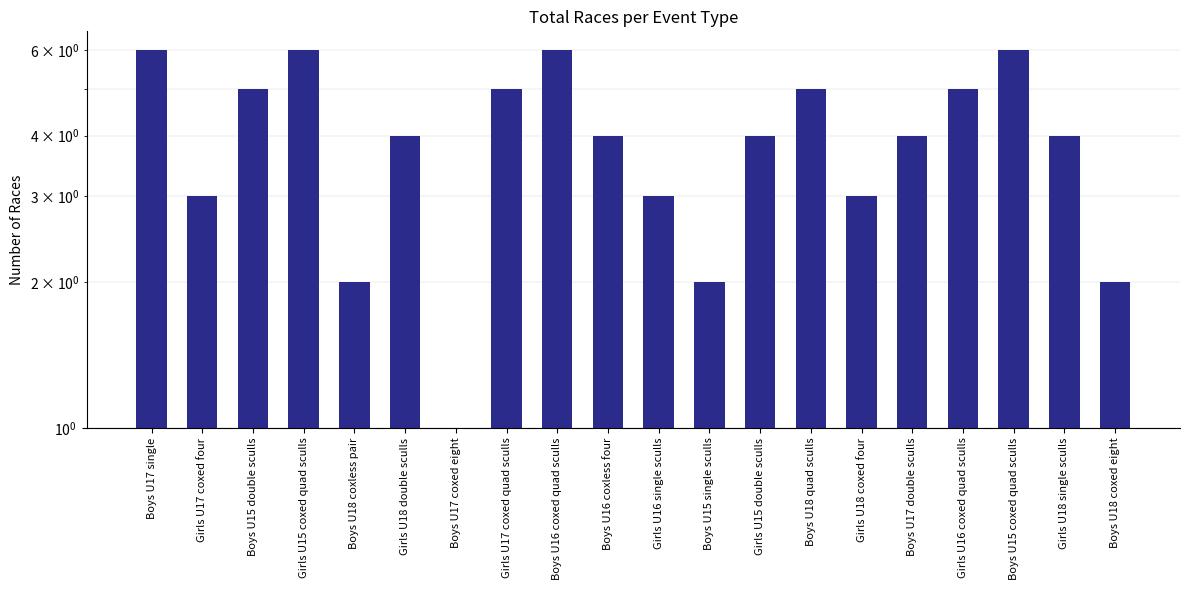

Count the values in the range 3 to 5.

12